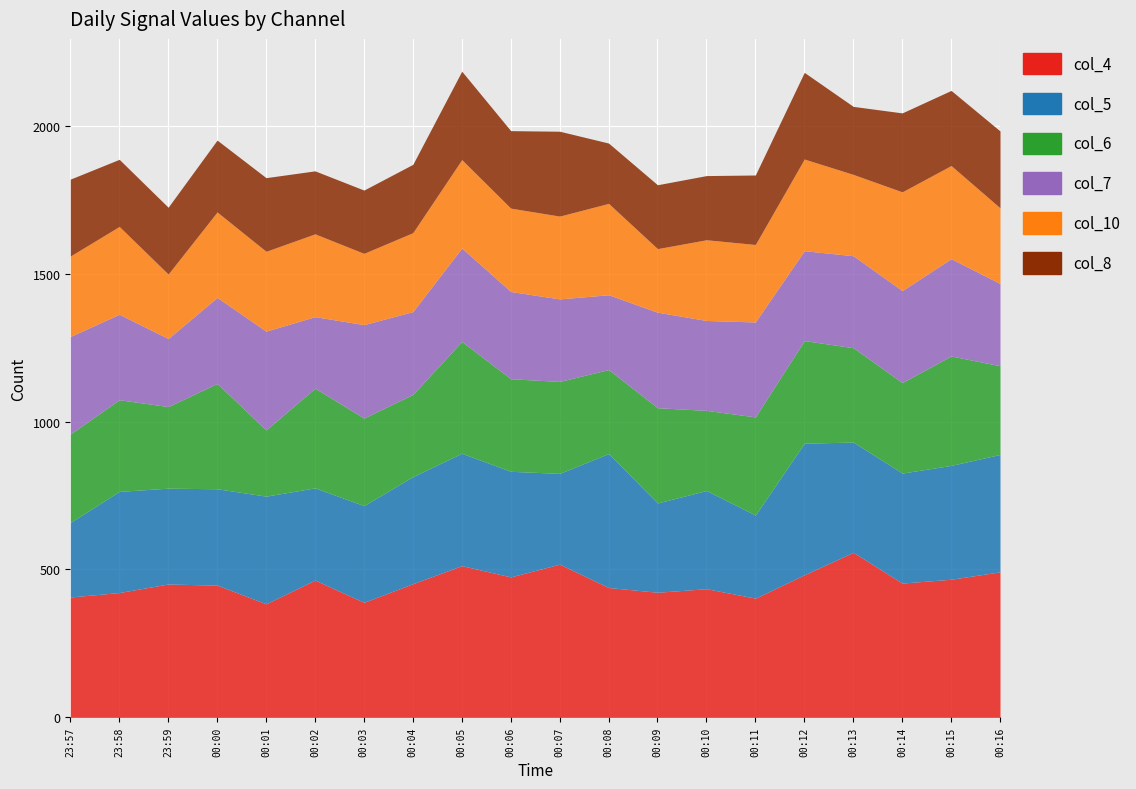

What is the difference between the highest and lowest values at 00:01?

160